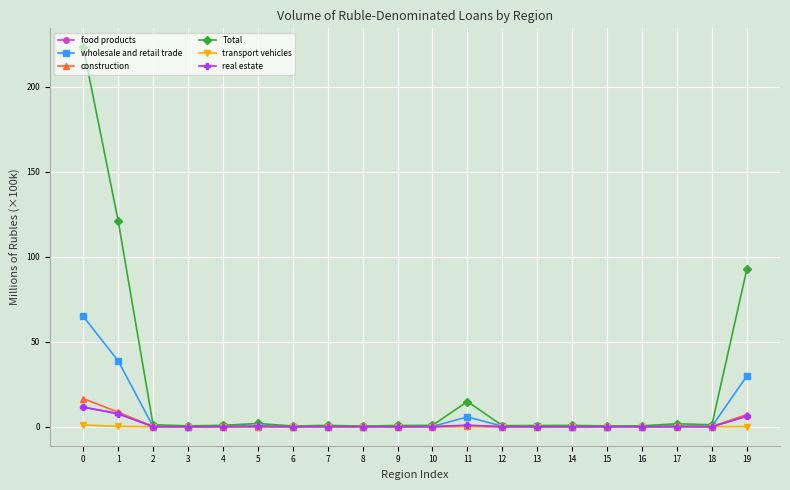

What is the difference between the second highest and second lowest values in the Total series?

120.7